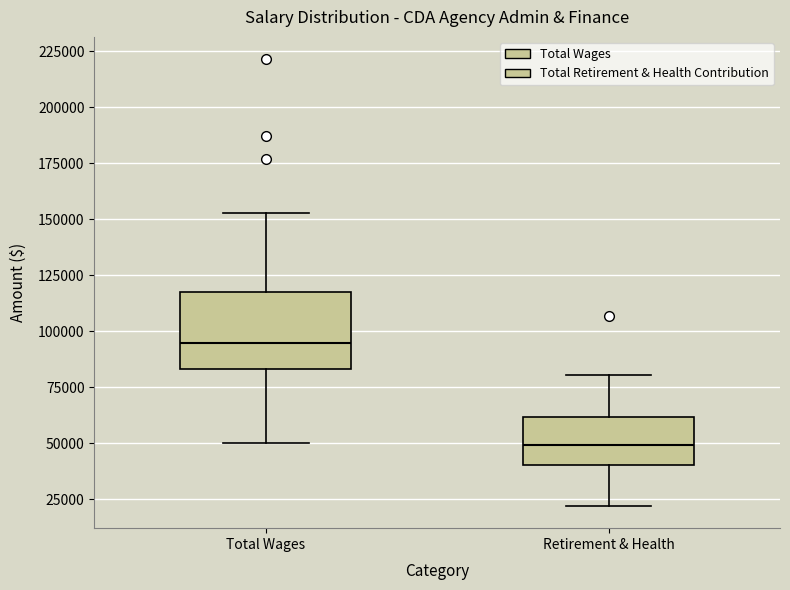

Where does the lower whisker of the box for Total Wages end on the y-axis? The values are not printed on the chart, so give them approximately, as read against the axis.

50000